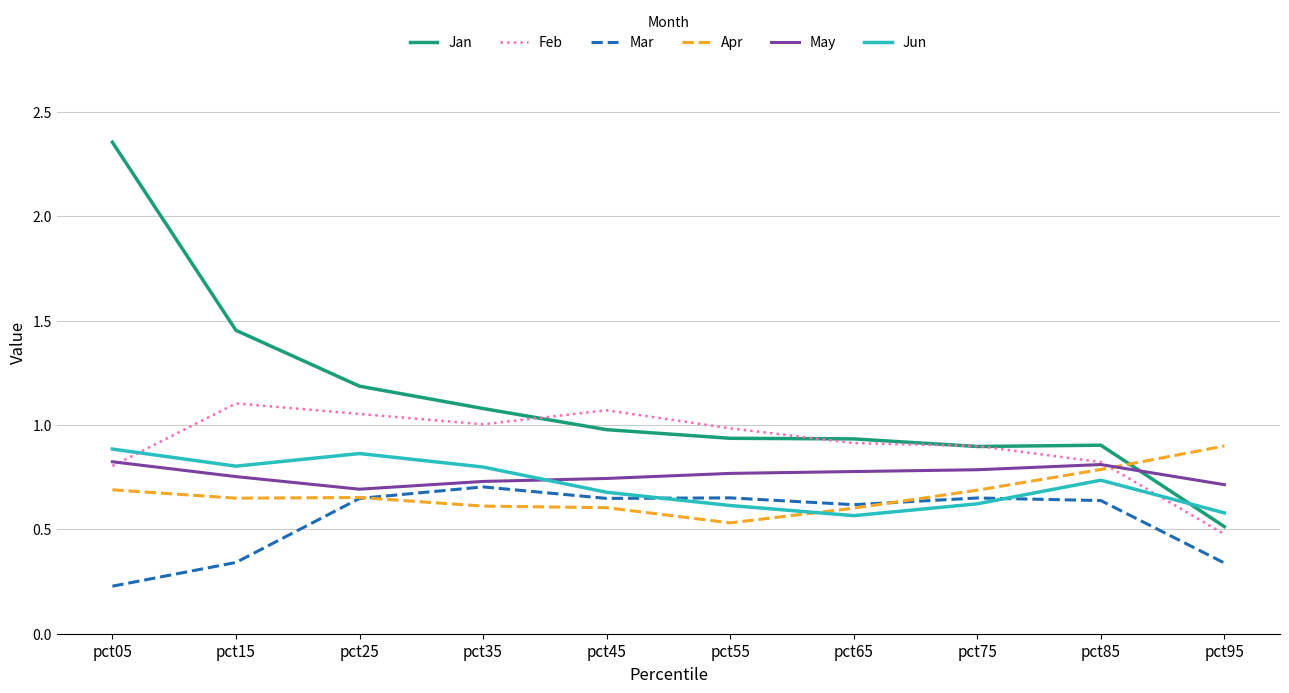

Which label corresponds to the smallest value in the chart?

pct05